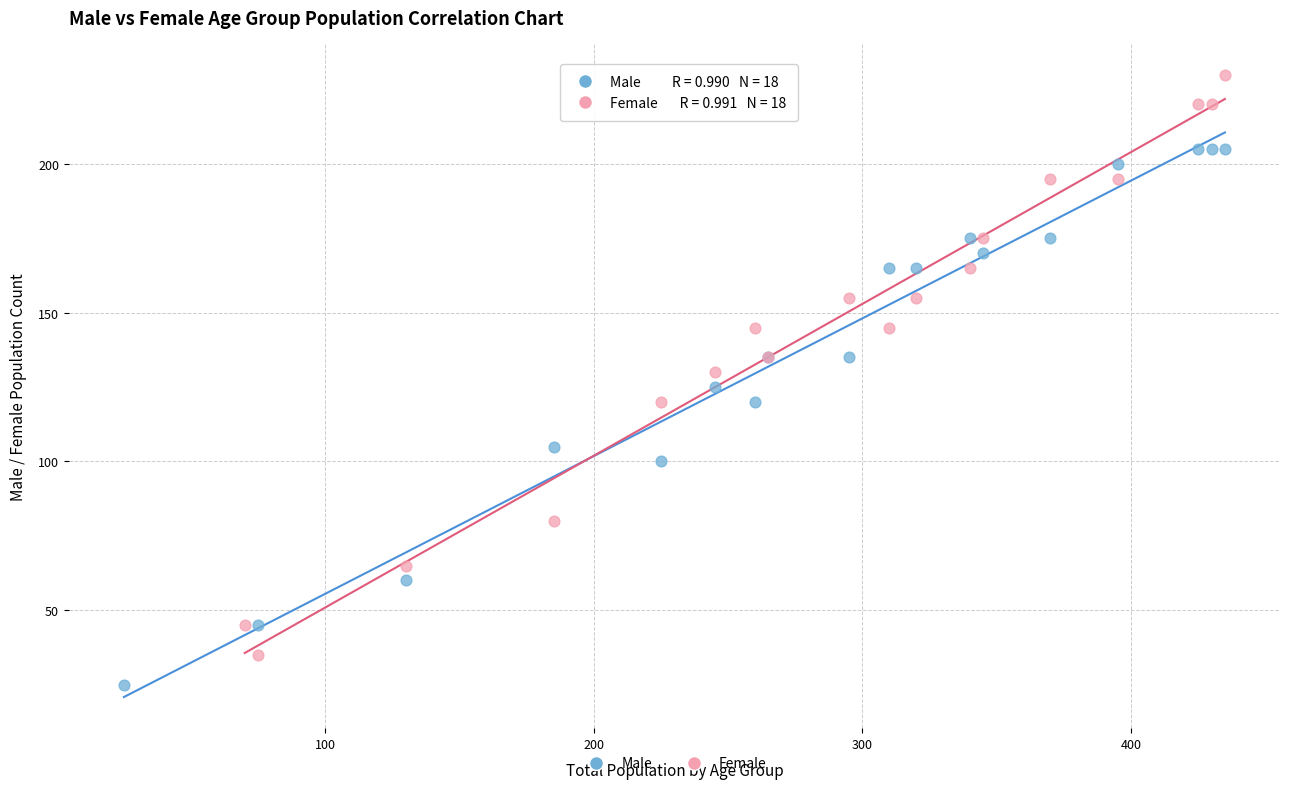

Which series reaches the minimum Y coordinate?

Male